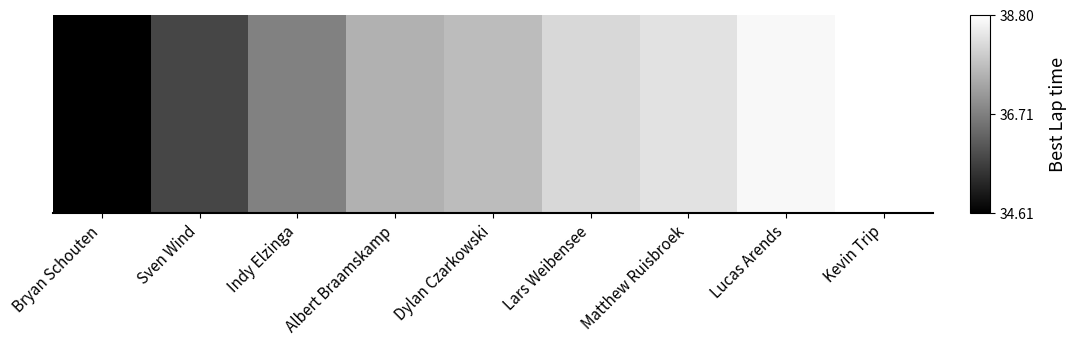

Reading left to right, what are all the values shown in this chart?

34.6	35.8	36.7	37.5	37.7	38.2	38.3	38.7	38.8